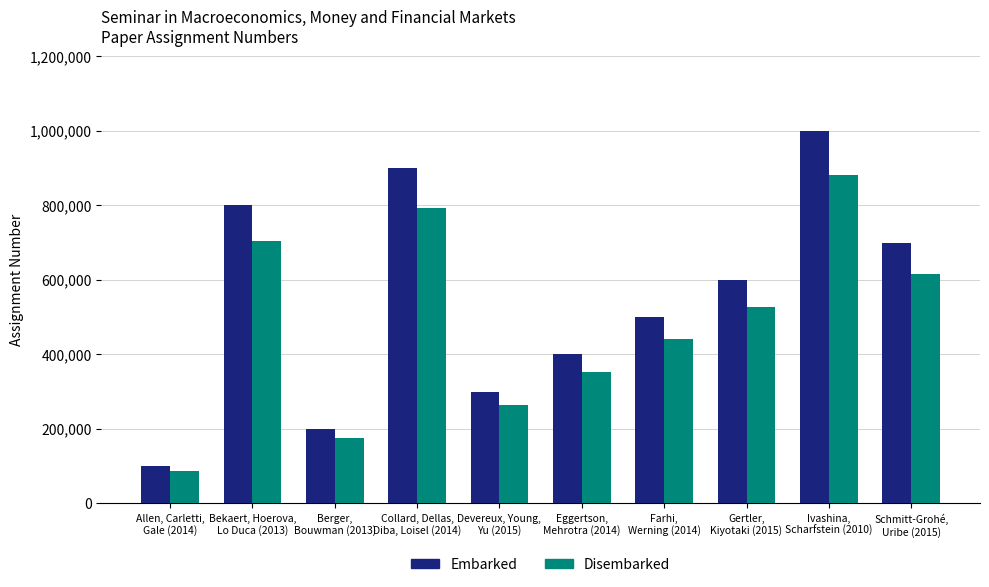

What is the total value across all series at Gertler,
Kiyotaki (2015)?

1128000